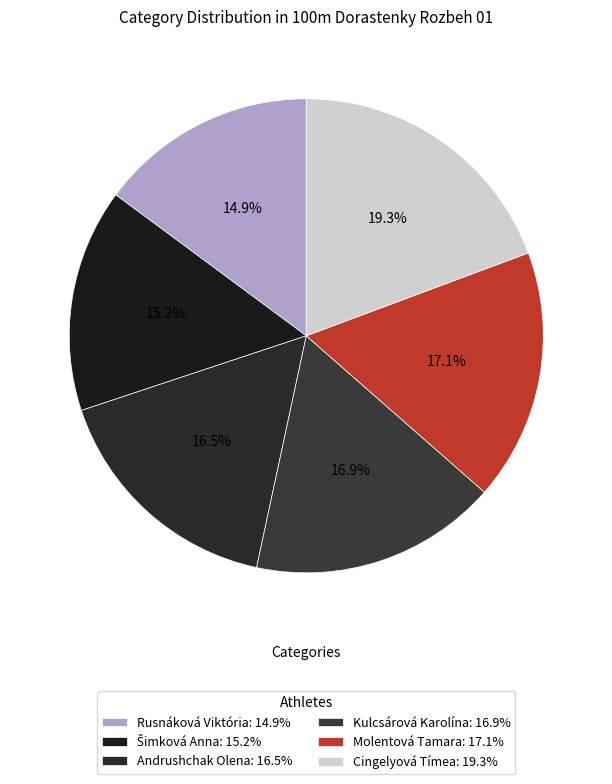

Count the number of slices in the pie.

6